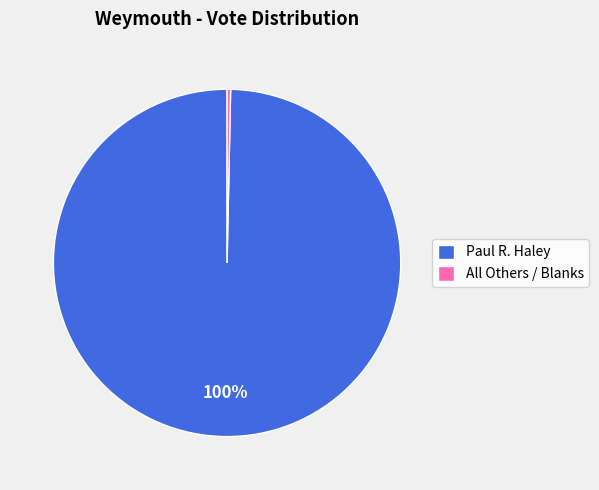

The All Others / Blanks slice represents 0% of the pie. True or false?

True